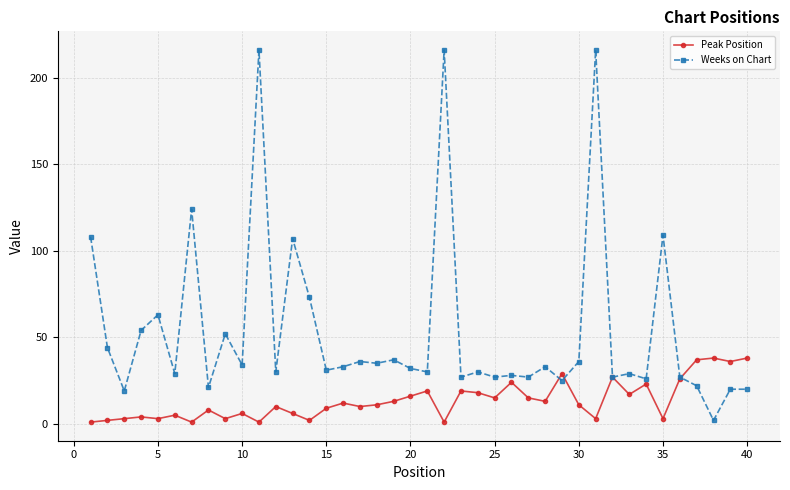

Which series has the largest total across all categories?

Weeks on Chart